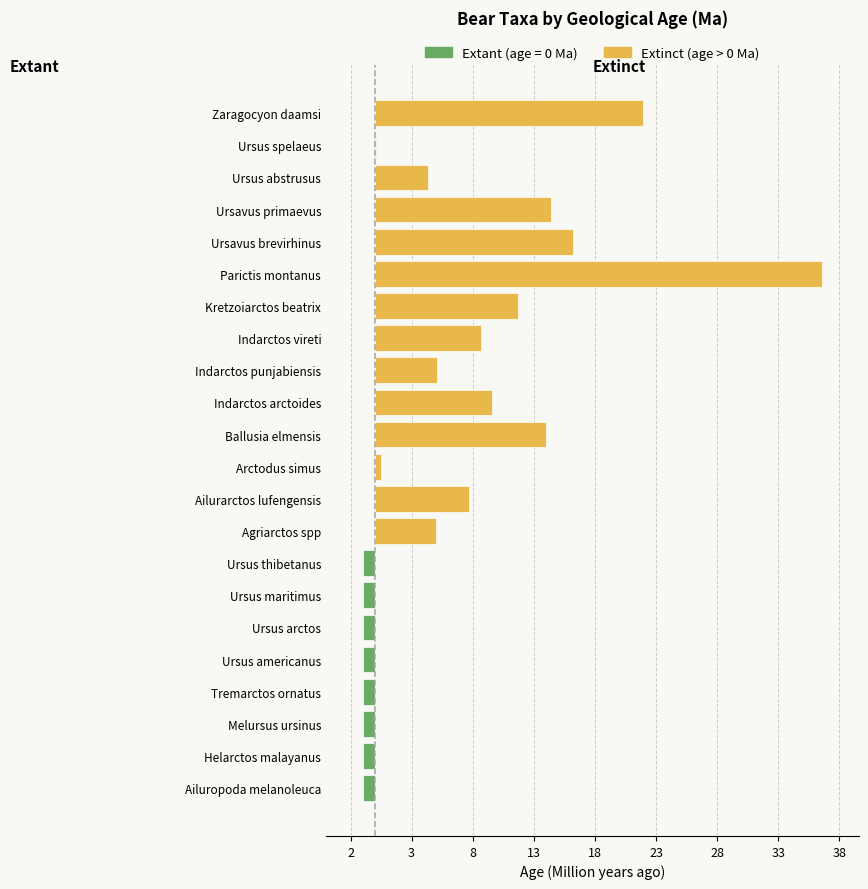

How many bars are there in total?

44